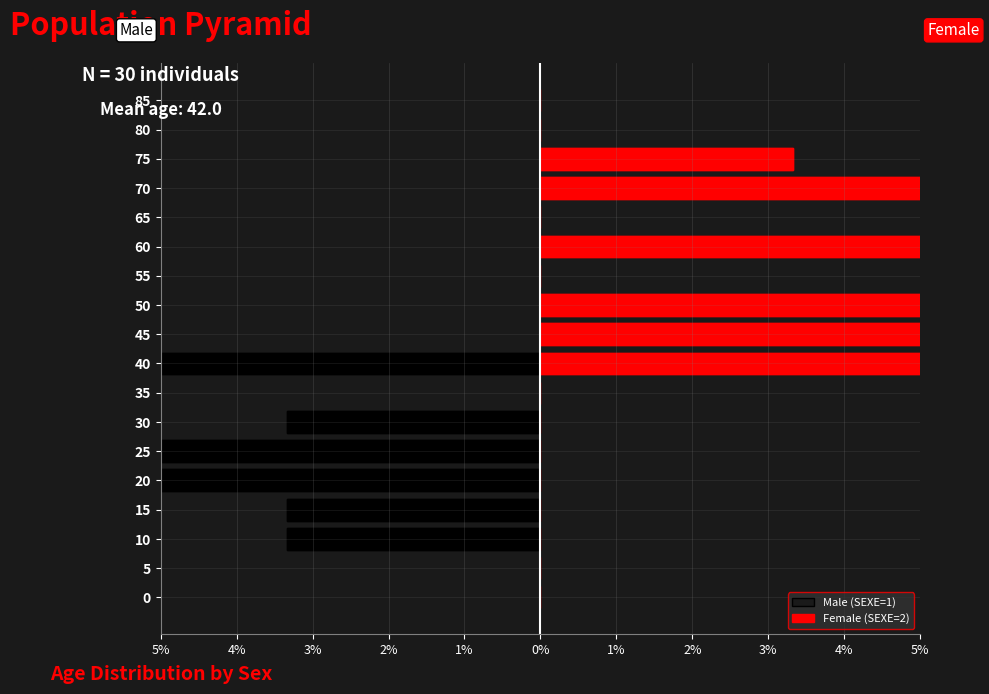

Reading left to right, transcribe all the data shown in this chart.

Male (SEXE=1): 0.0	0.0	-3.3	-3.3	-16.7	-13.3	-3.3	0.0	-10.0	0.0	0.0	0.0	0.0	0.0	0.0	0.0	0.0	0.0
Female (SEXE=2): 0.0	0.0	0.0	0.0	0.0	0.0	0.0	0.0	10.0	10.0	6.7	0.0	13.3	0.0	6.7	3.3	0.0	0.0